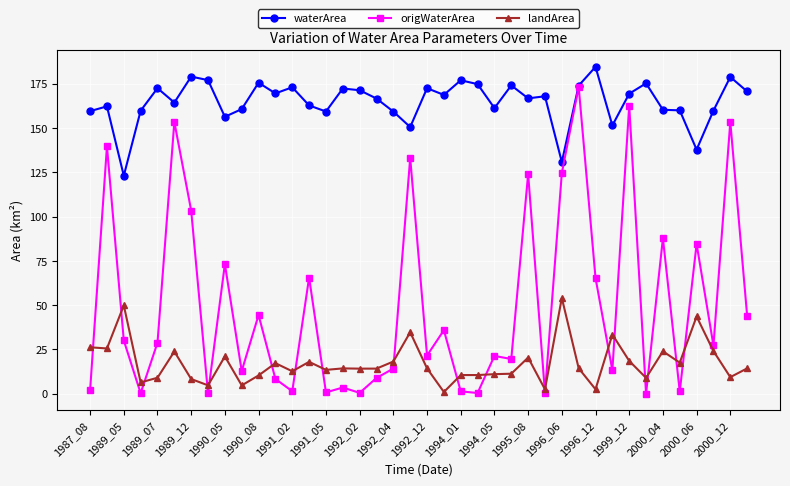

What are all the series names shown in the legend?

waterArea, origWaterArea, landArea